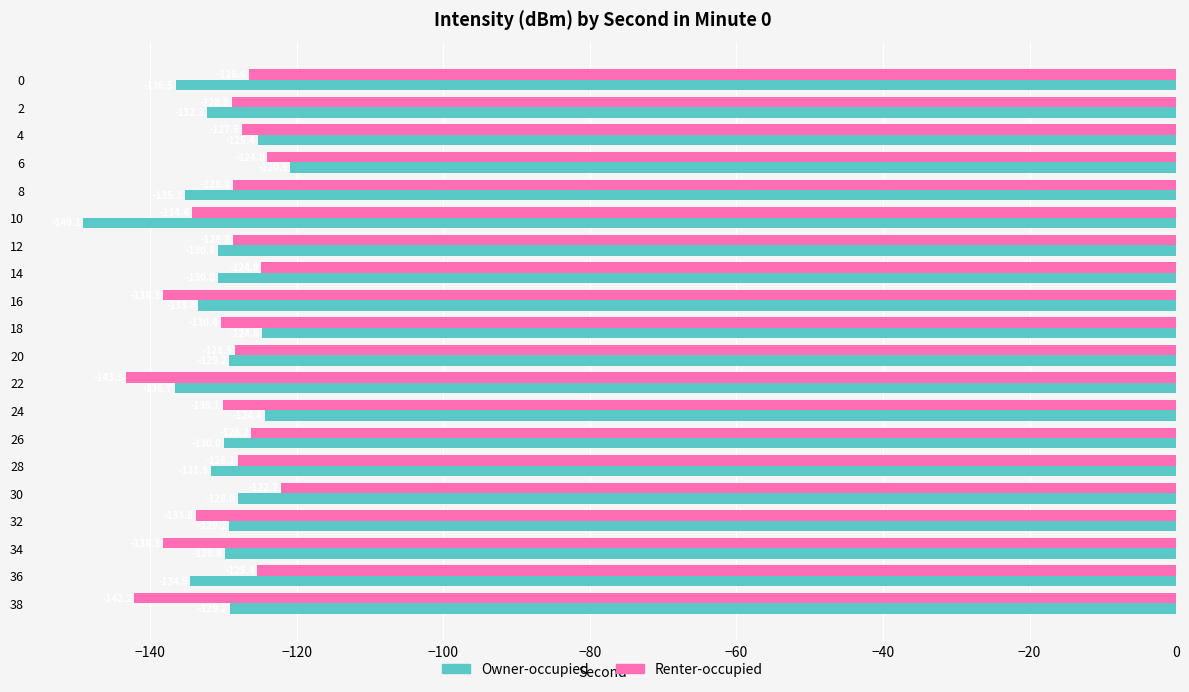

At which category is the sum across all series the highest?

6